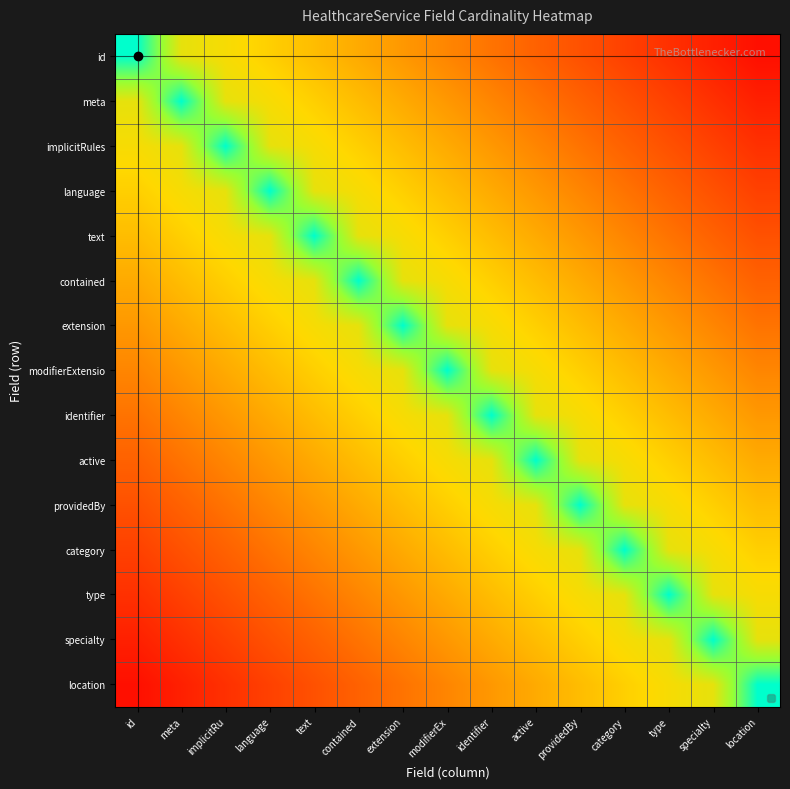

At which category is the sum across all series the highest?

modifierEx